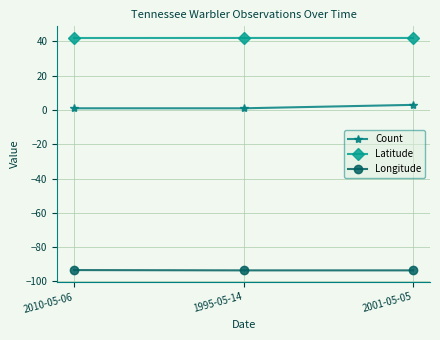

What is the total value across all series at 2010-05-06?

-50.4